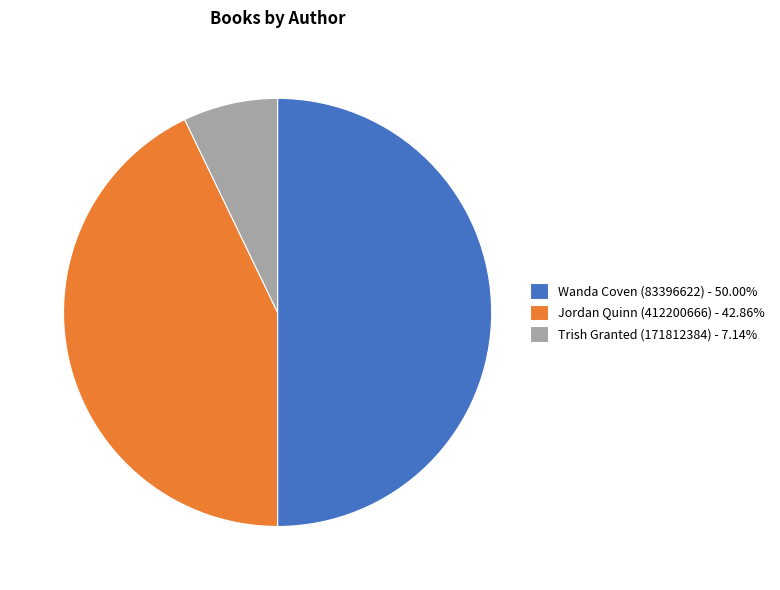

Approximately how many times larger is the value at Trish Granted (171812384) compared to Wanda Coven (83396622)?

0.1